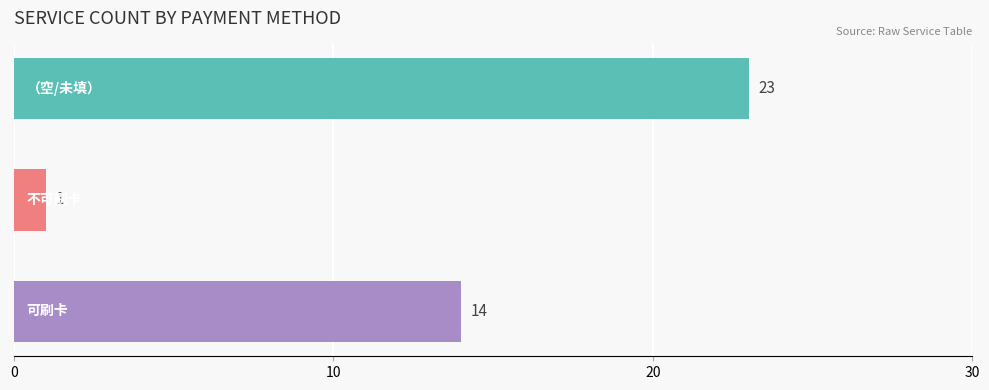

What is the greatest value displayed?

23